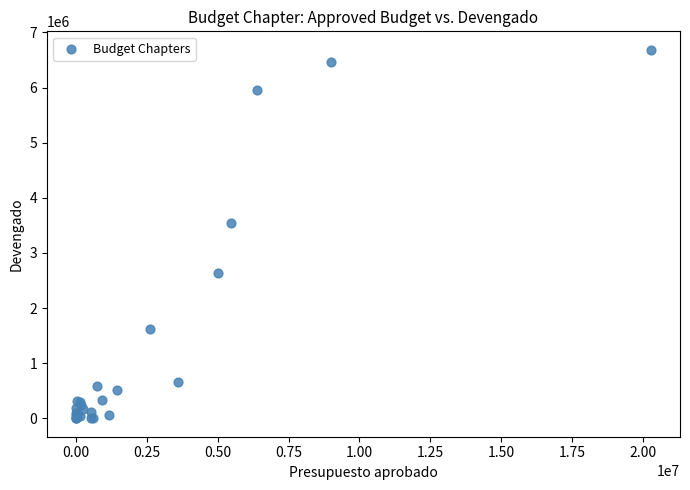

What Y value in the scatter plot is closest to 3343363?

3541721